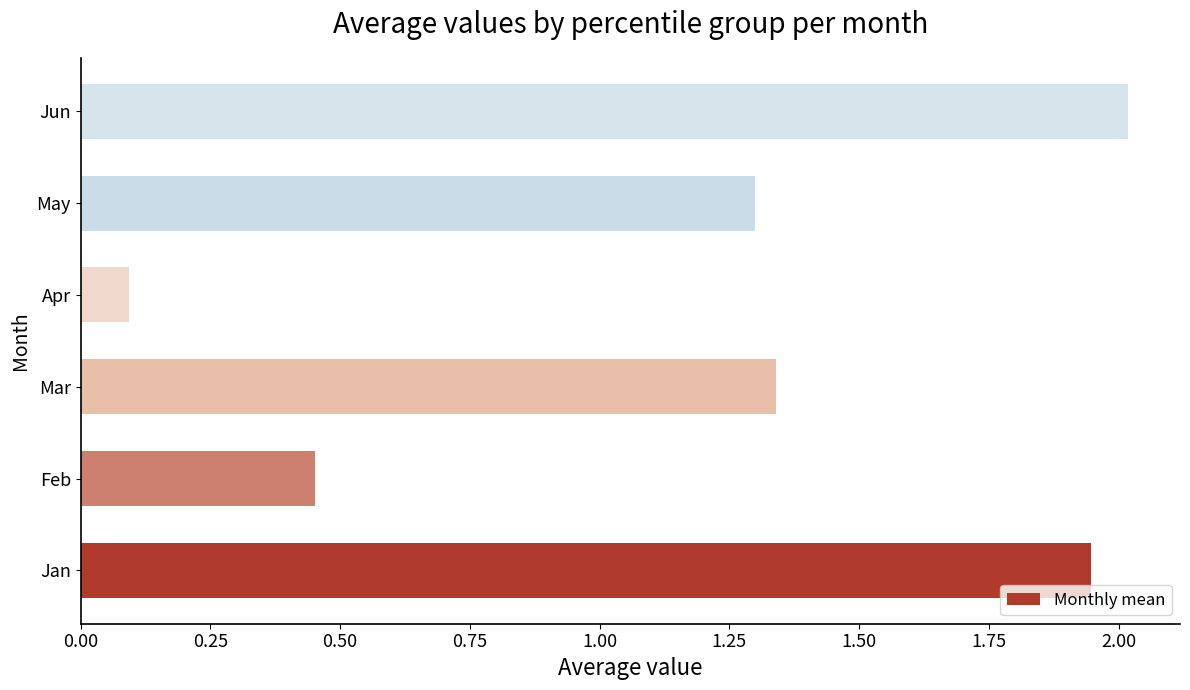

What is the sum of the values at Mar and May?

2.6